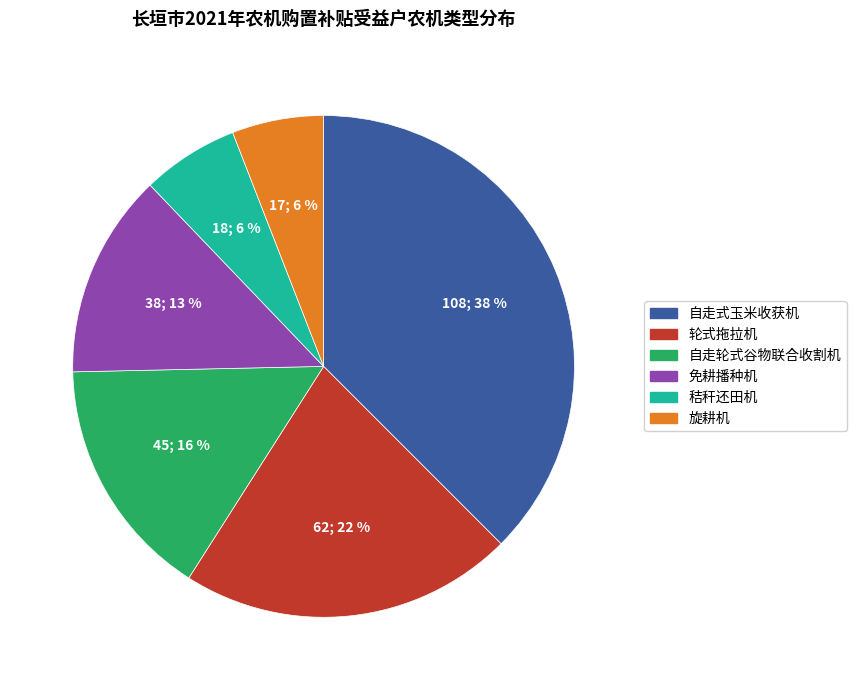

To the nearest percent, what percentage of the pie is 免耕播种机?

13%